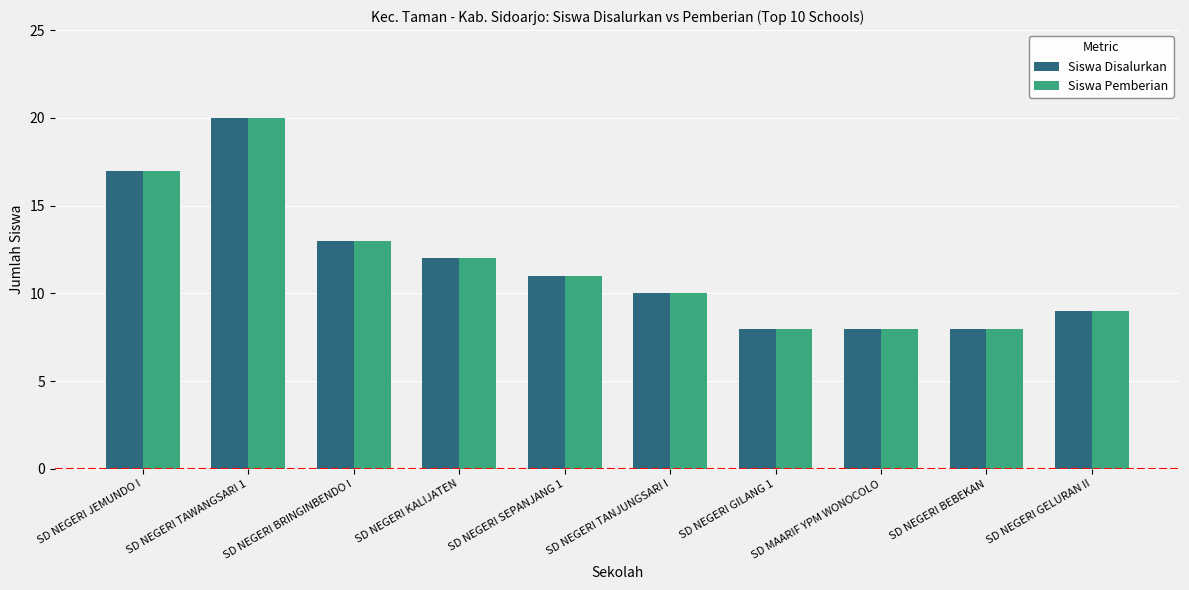

What is the difference between the Siswa Pemberian values at SD NEGERI TANJUNGSARI I and SD NEGERI BRINGINBENDO I?

3